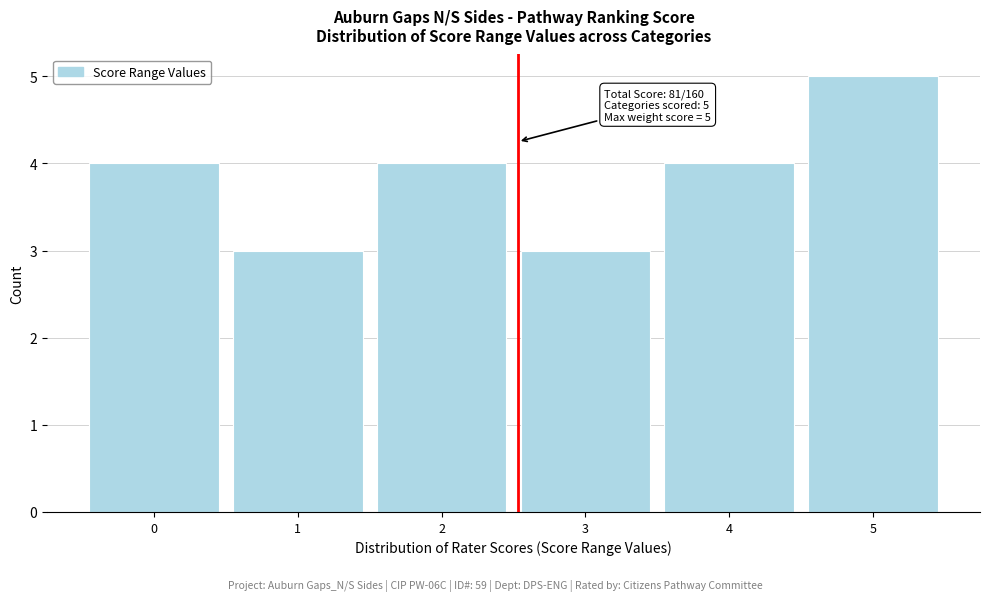

Over which range of the x-axis is the bar tallest?

4.5 to 5.5